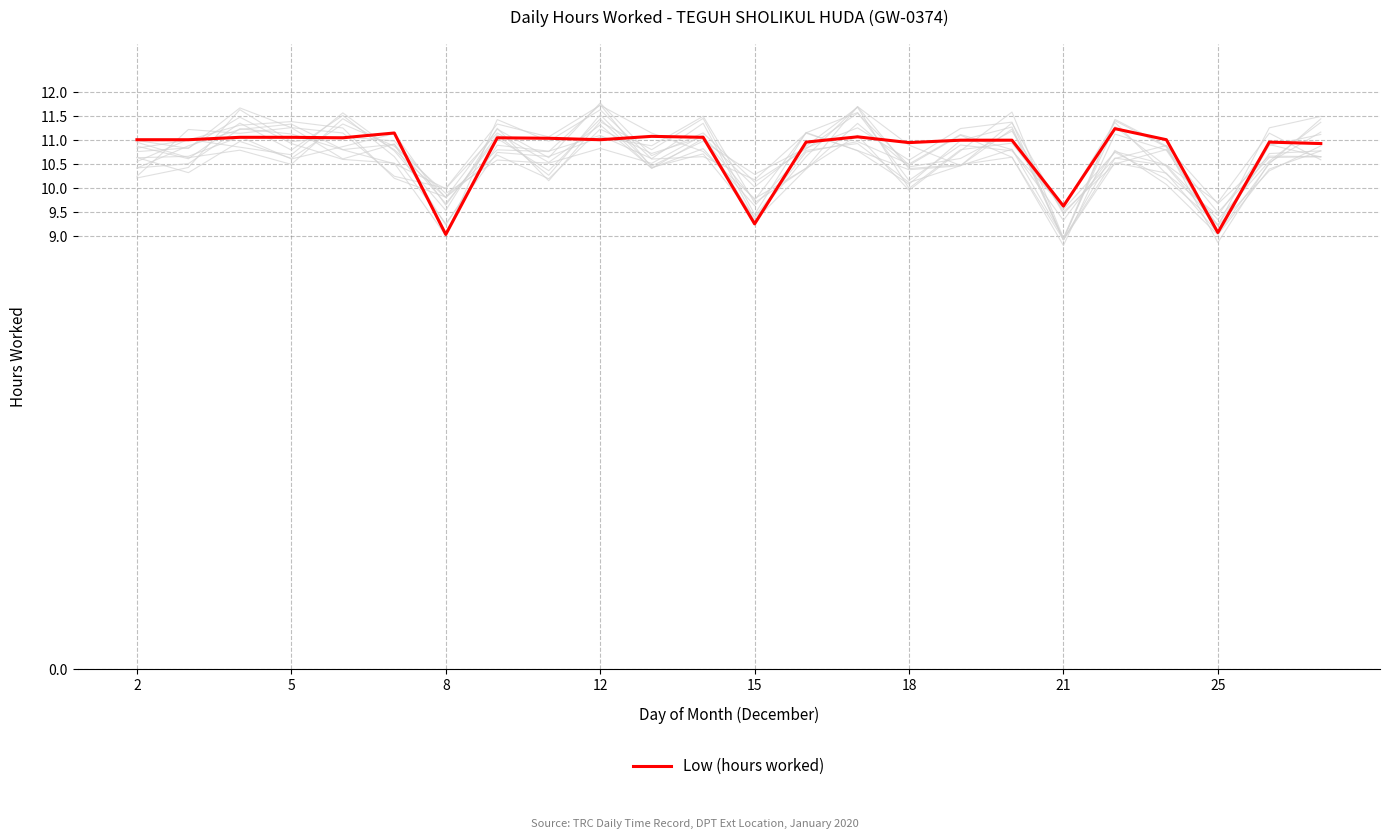

What is the highest value of the Low (hours worked) series?

11.2